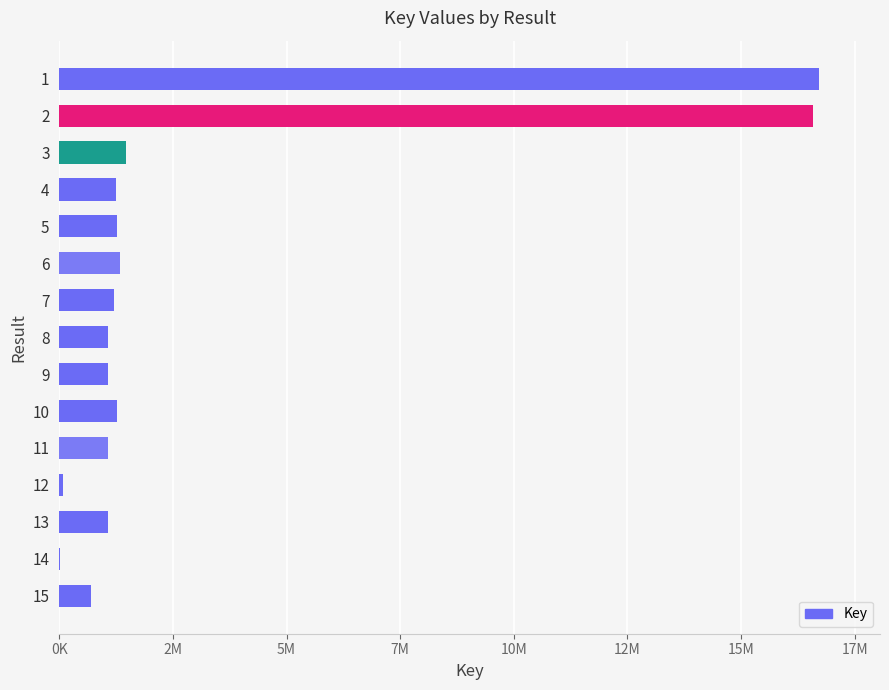

Are the bars horizontal?

Yes